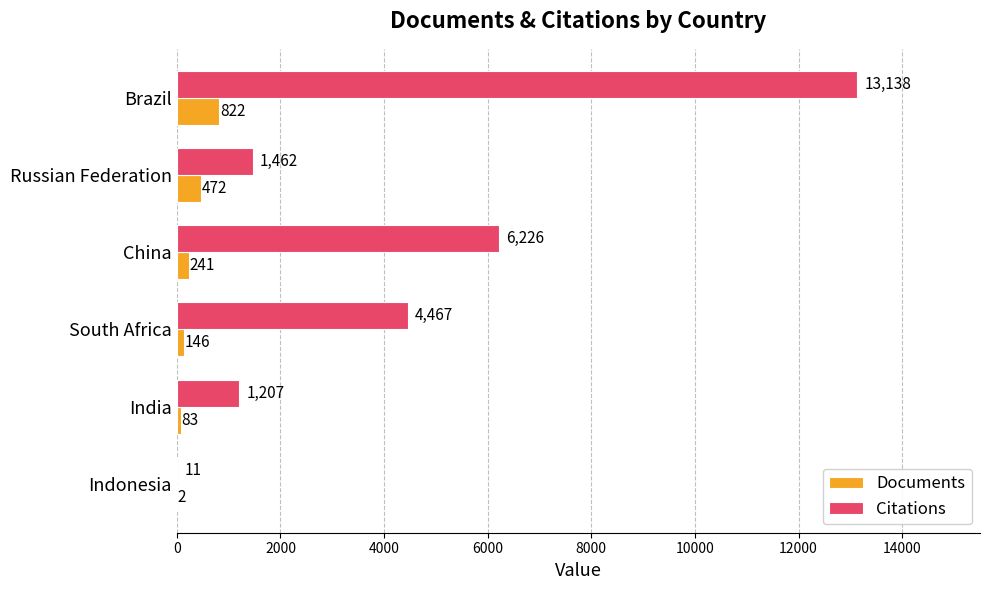

Which label corresponds to the largest value in the chart?

Brazil